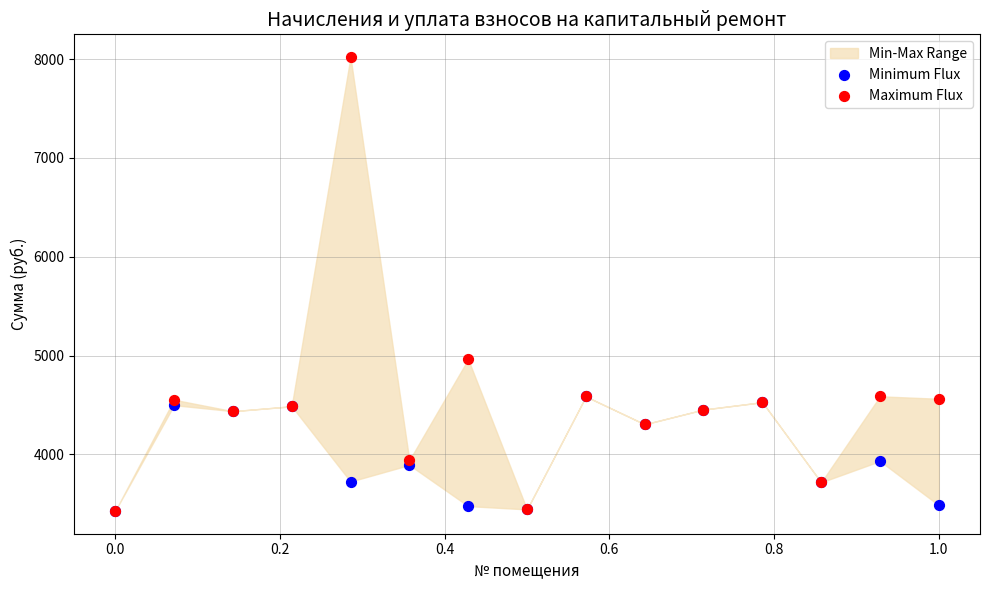

Which series has the largest Y range (max minus min)?

Maximum Flux